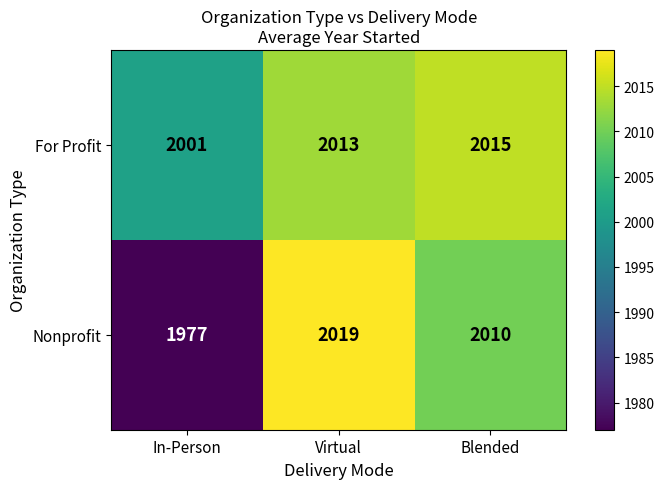

Reading left to right, what are all the values shown in this chart?

For Profit: 2001	2013	2015
Nonprofit: 1977	2019	2010